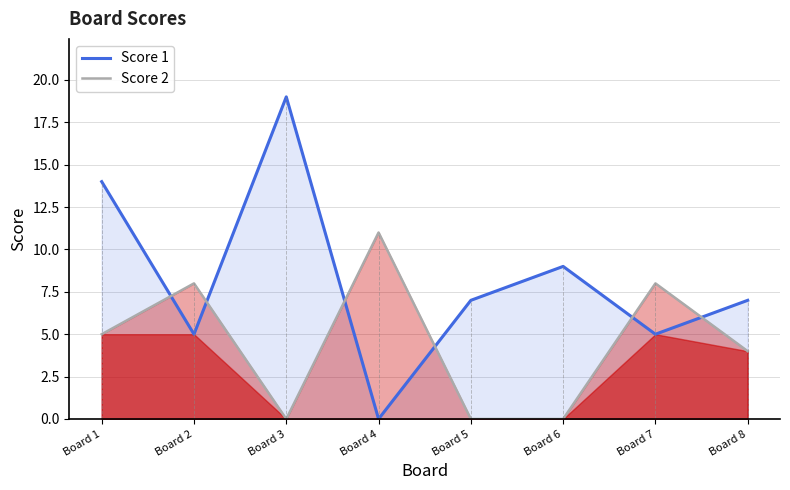

Rank the categories by Score 1 value from highest to lowest.

Board 3, Board 1, Board 6, Board 5, Board 8, Board 2, Board 7, Board 4